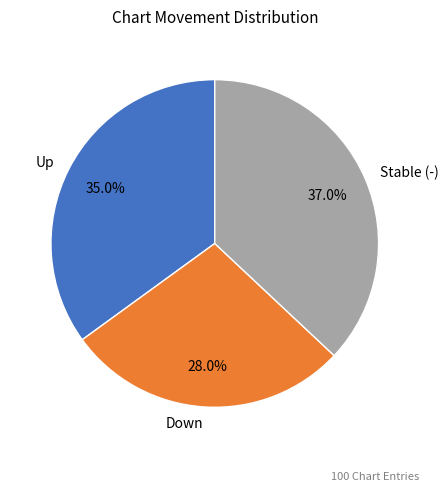

Between Down and Stable (-), which is larger?

Stable (-)